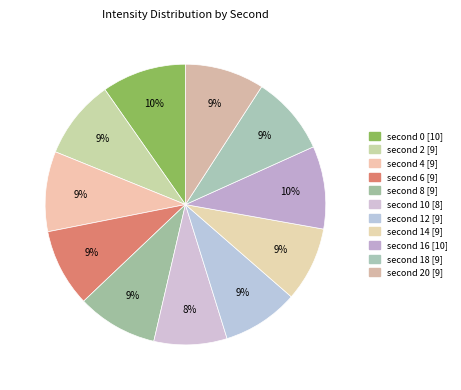

How many segments does this pie chart have?

11